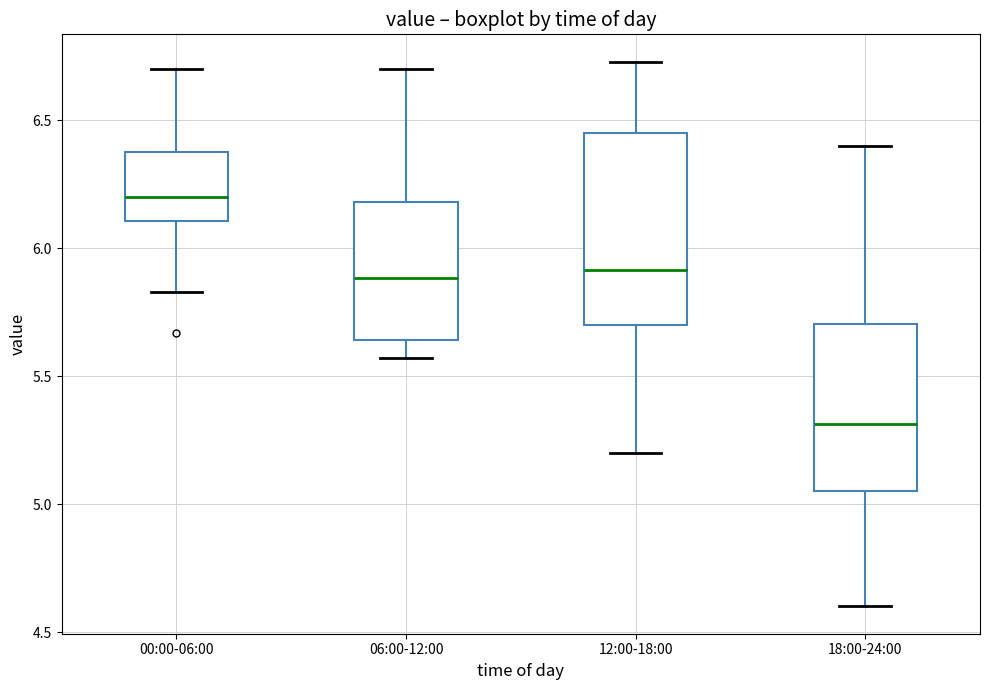

Comparing the boxes themselves (not the whiskers), which one is the tallest?

12:00-18:00